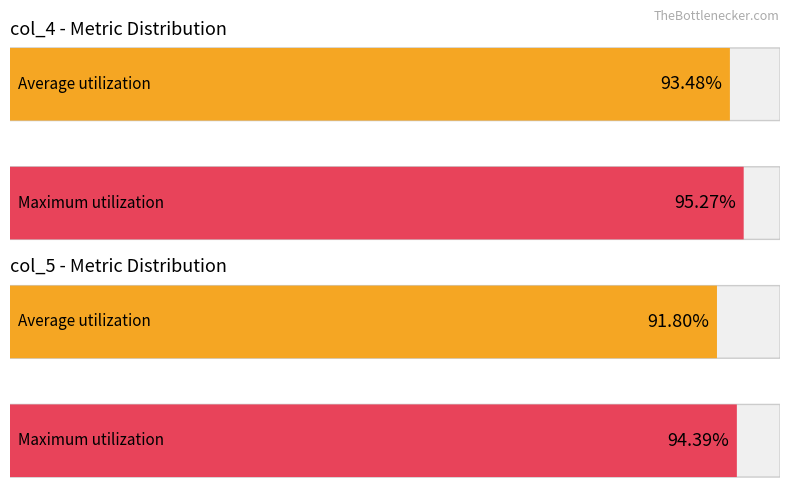

How many bars are there in each group?

2